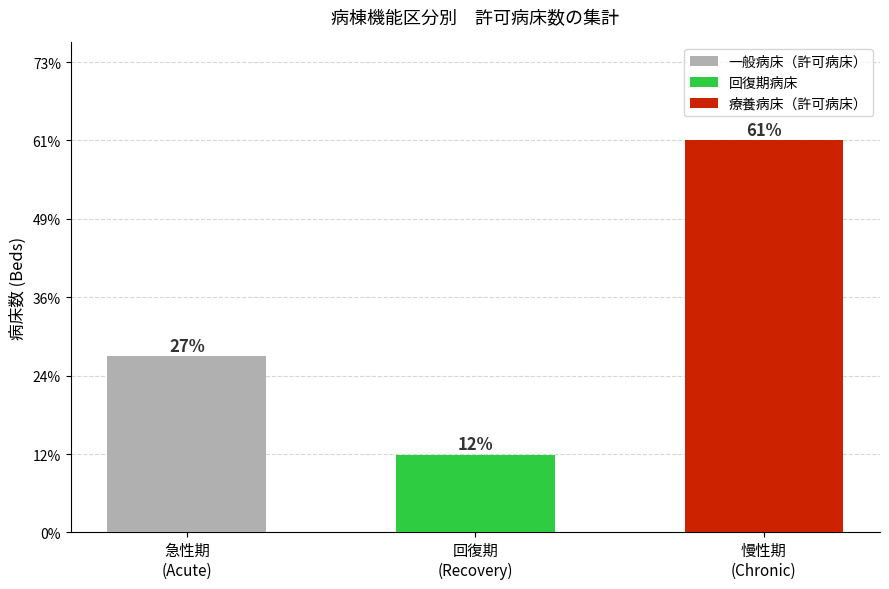

The 回復期病床 series shows 0 at 慢性期
(Chronic). True or false?

True